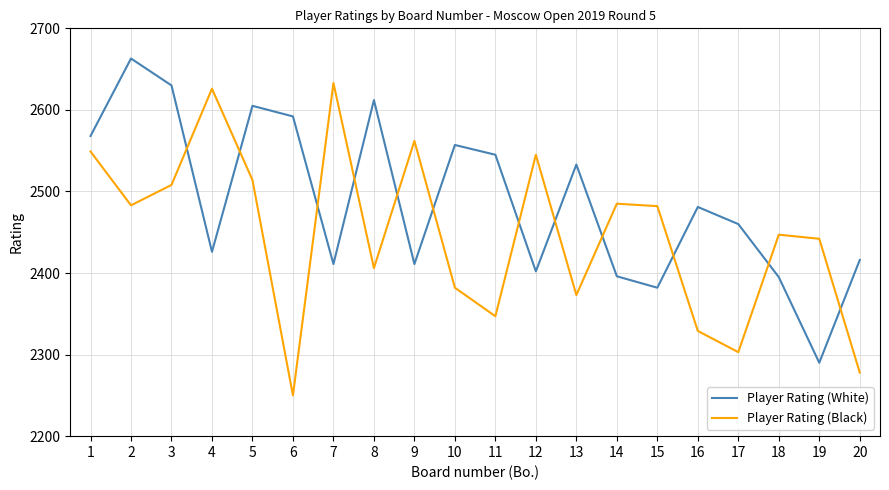

At which category does the chart reach its peak across all series?

2